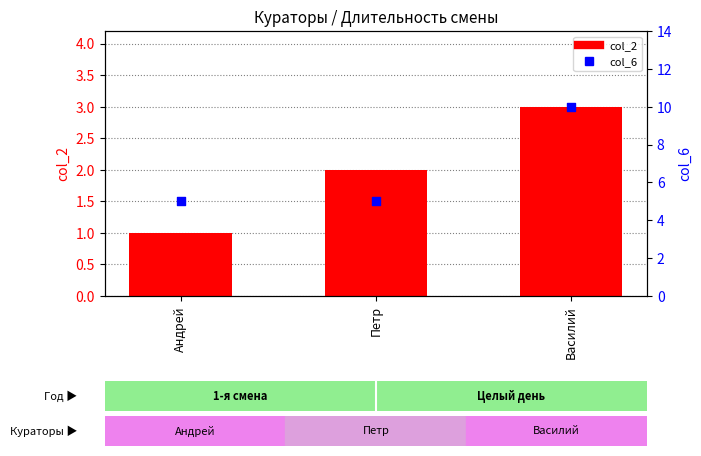

At how many categories does at least one series exceed 5?

1